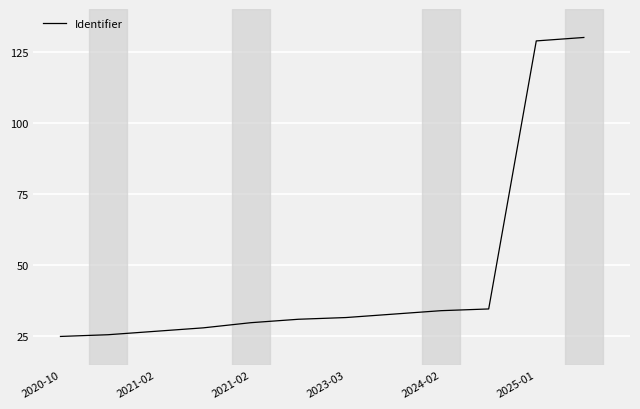

What is the difference between the maximum and minimum values?

105.0